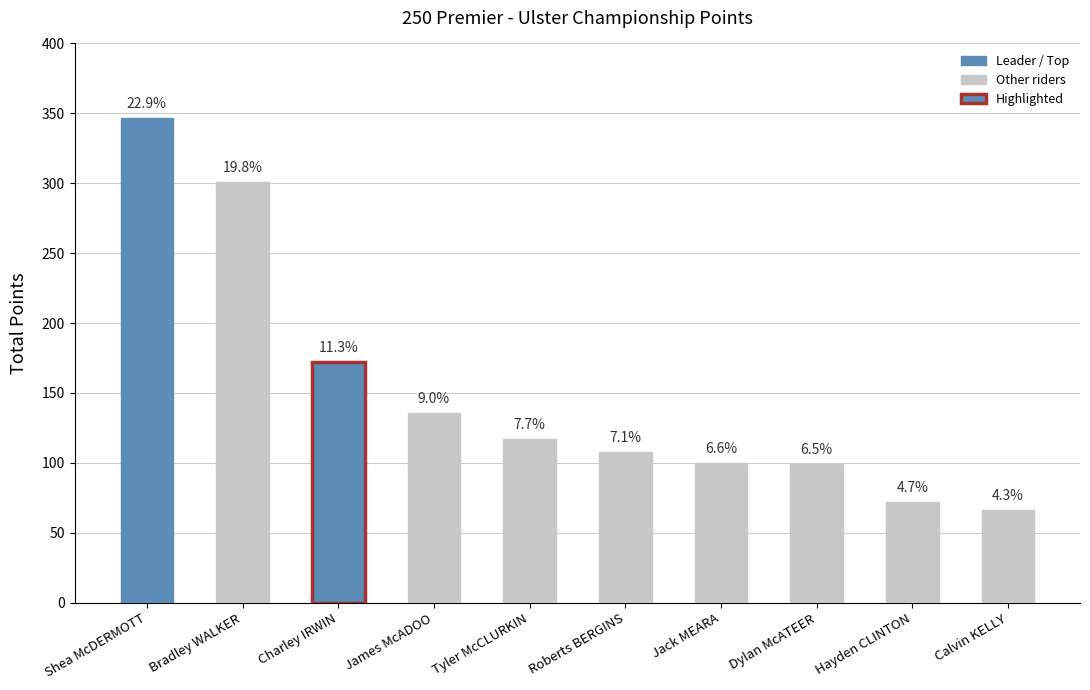

Rank the categories by value from highest to lowest.

Shea McDERMOTT, Bradley WALKER, Charley IRWIN, James McADOO, Tyler McCLURKIN, Roberts BERGINS, Jack MEARA, Dylan McATEER, Hayden CLINTON, Calvin KELLY